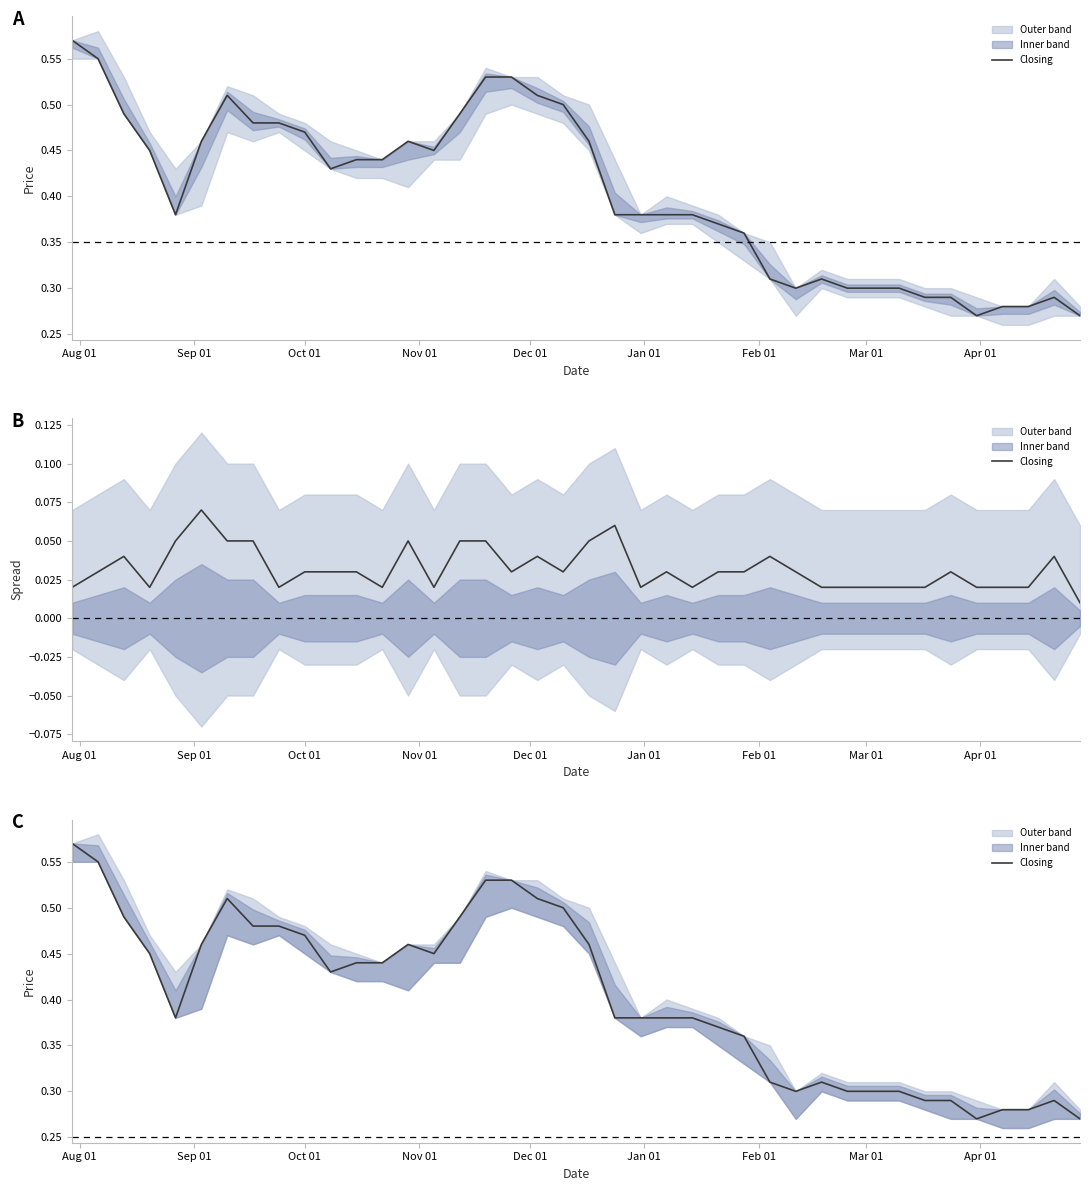

How many lines are shown in the chart?

1